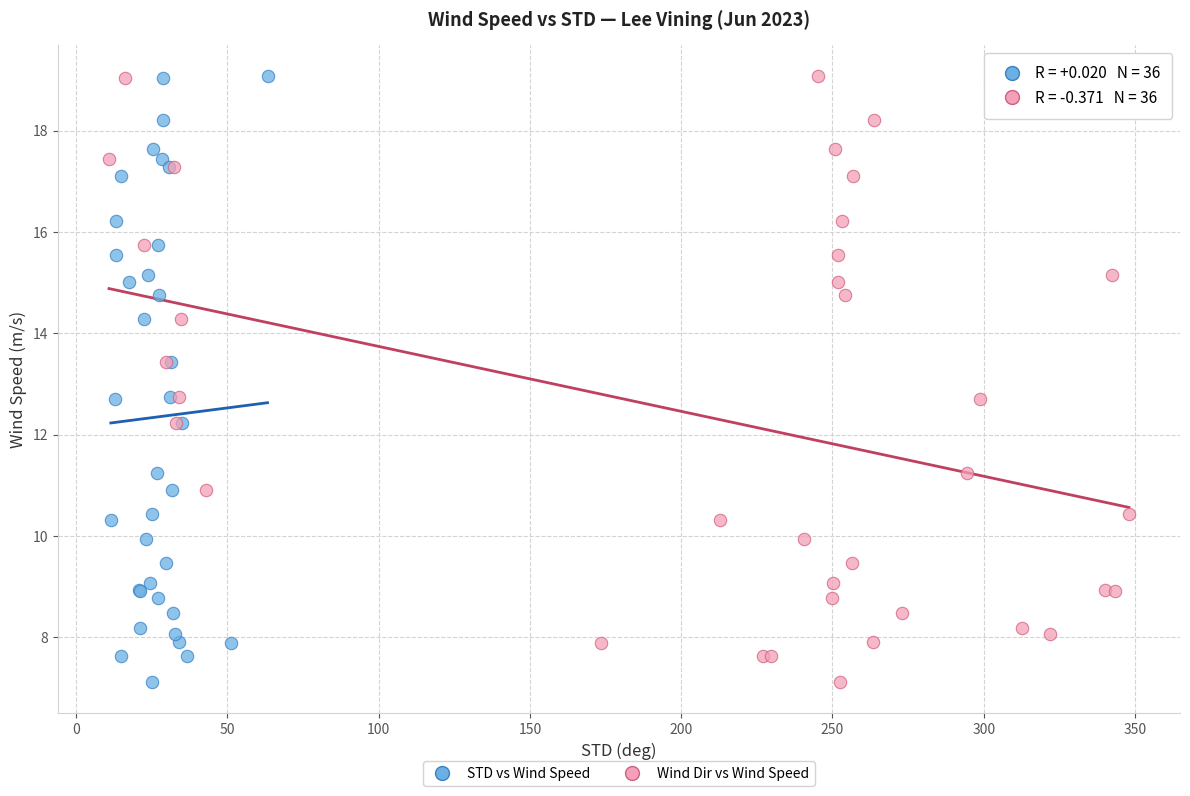

What are all the series names shown in the legend?

STD vs Wind Speed, Wind Dir vs Wind Speed